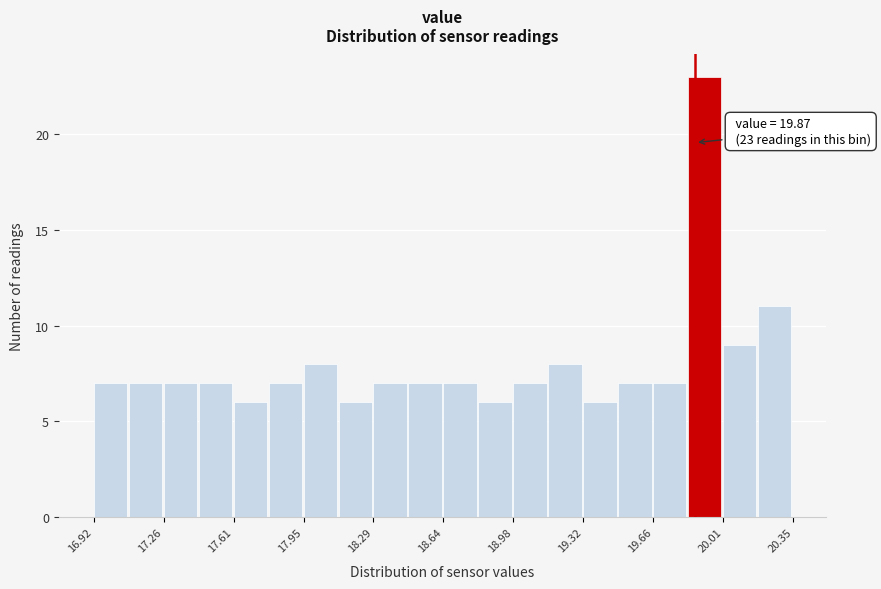

Around what value on the x-axis is the tallest bar? Give the approximate position of its centre, as read against the axis.

19.90